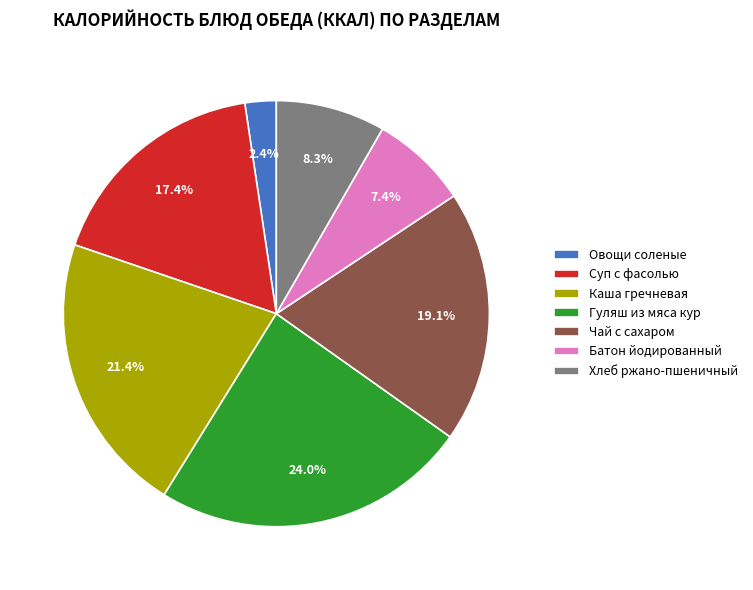

What is the ratio of the value at Чай с сахаром to the value at Батон йодированный?

2.6